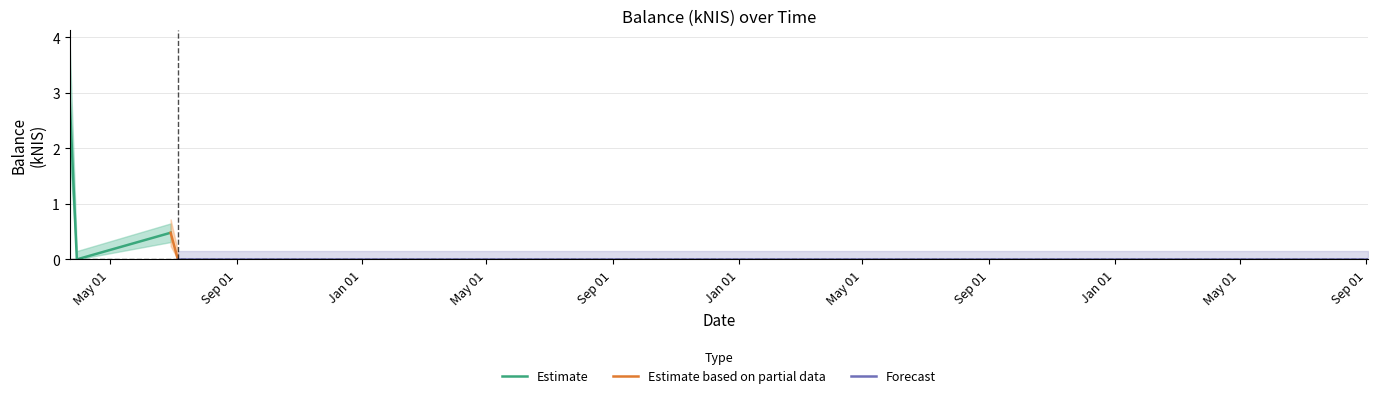

What is the maximum value shown in the chart?

2.9